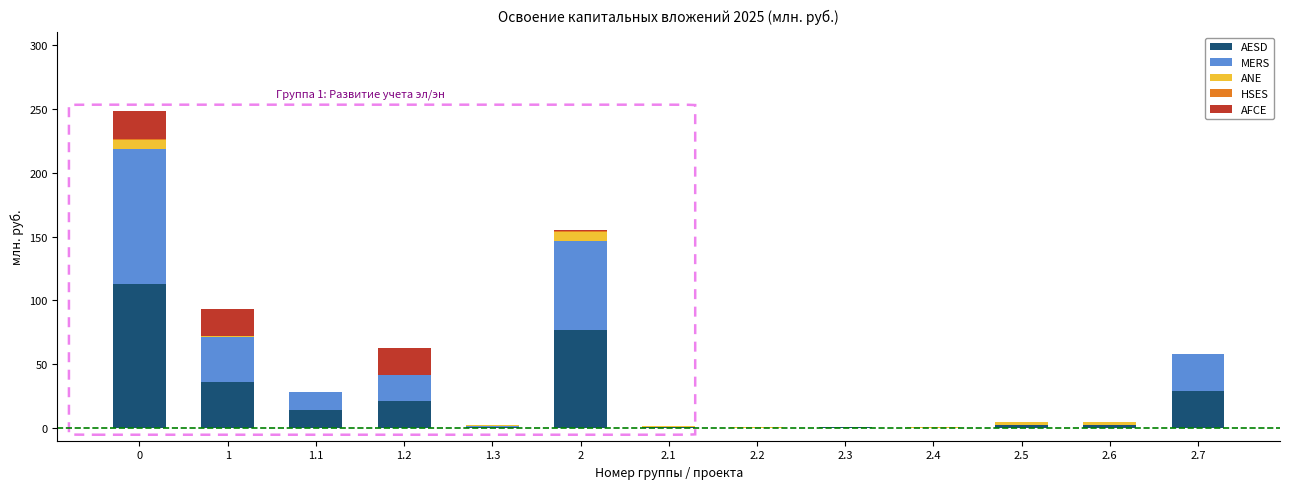

The value of AESD at 1 is 22.3. True or false?

False